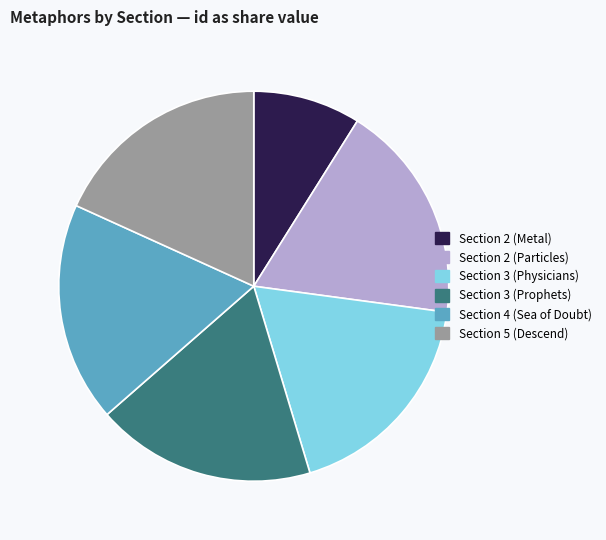

Is the sum of Section 4 (Sea of Doubt) and Section 2 (Particles) greater than half?

No